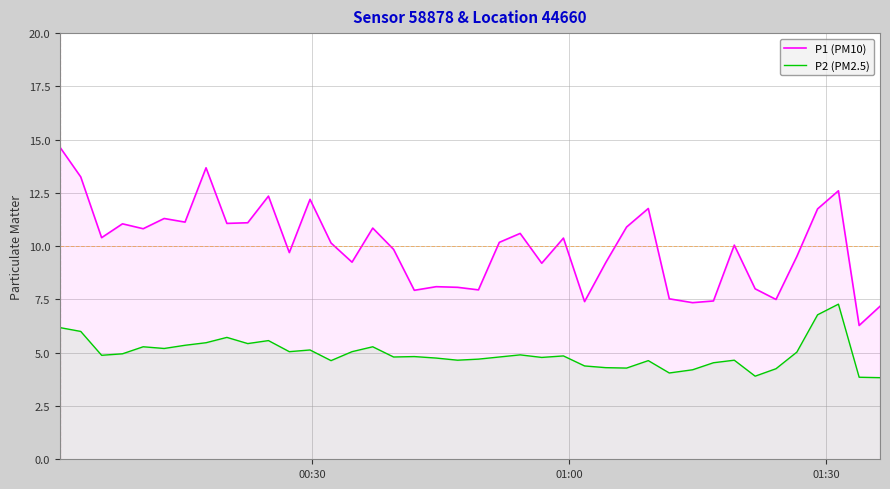

What is the difference between the second highest and second lowest values in the P2 (PM2.5) series?

2.9